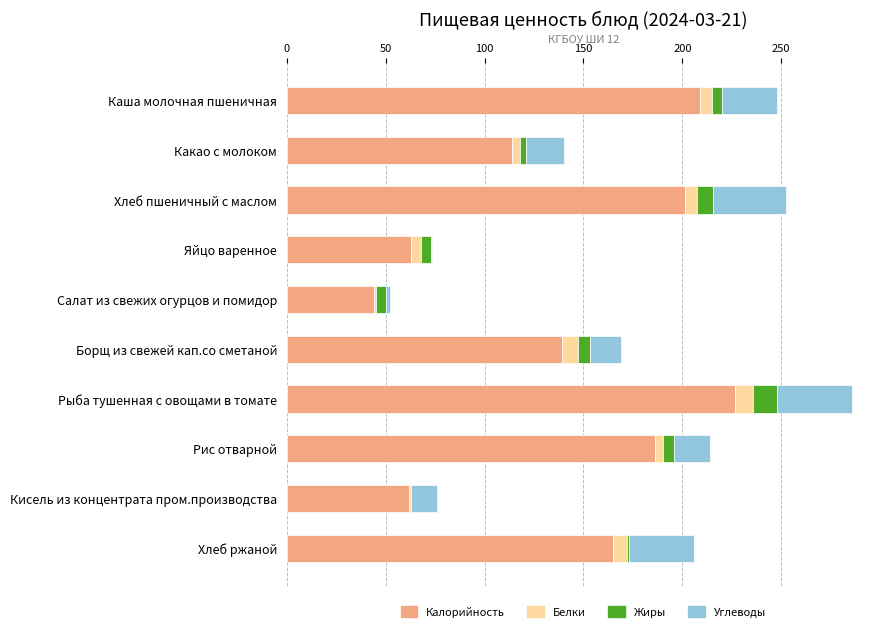

What is the sum of all Калорийность values?

1410.3